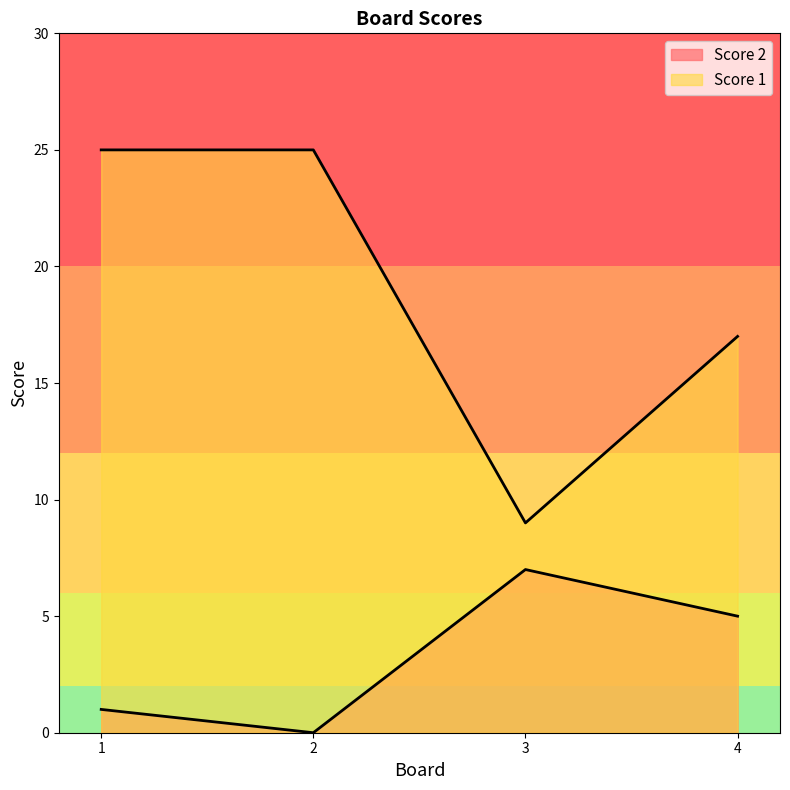

Which category has the highest value in the Score 2 series?

3